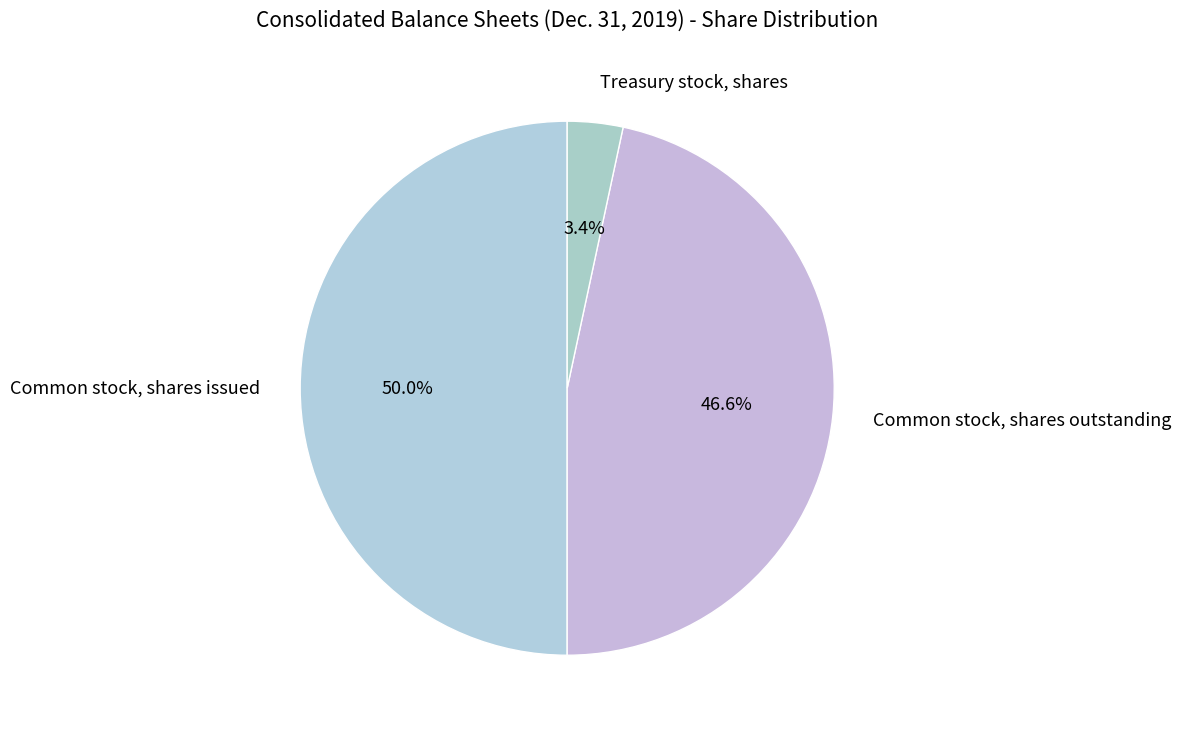

How much of the chart is everything except Common stock, shares outstanding?

53.4%